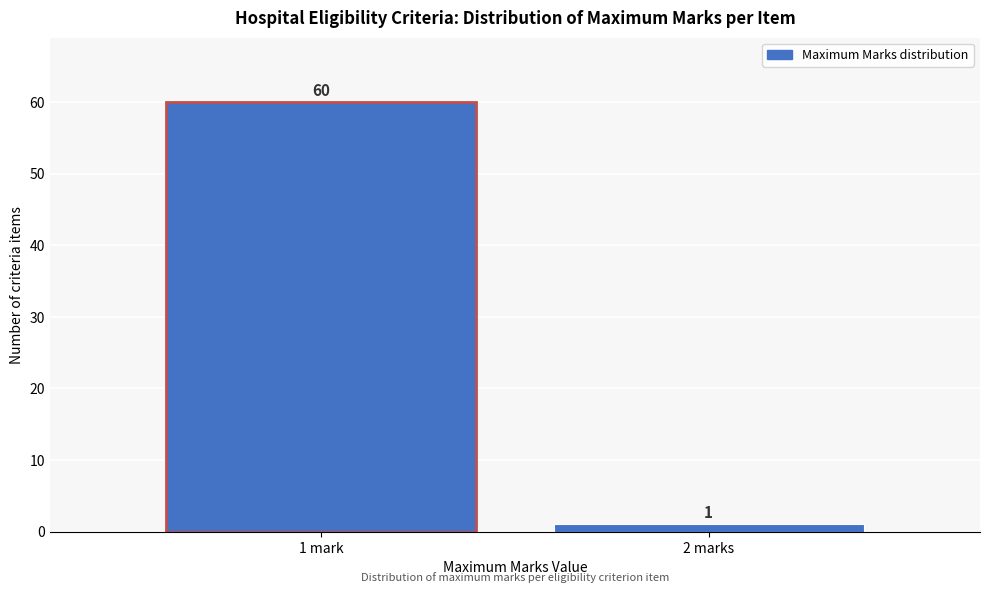

Reading right to left, transcribe all the data shown in this chart.

1	60